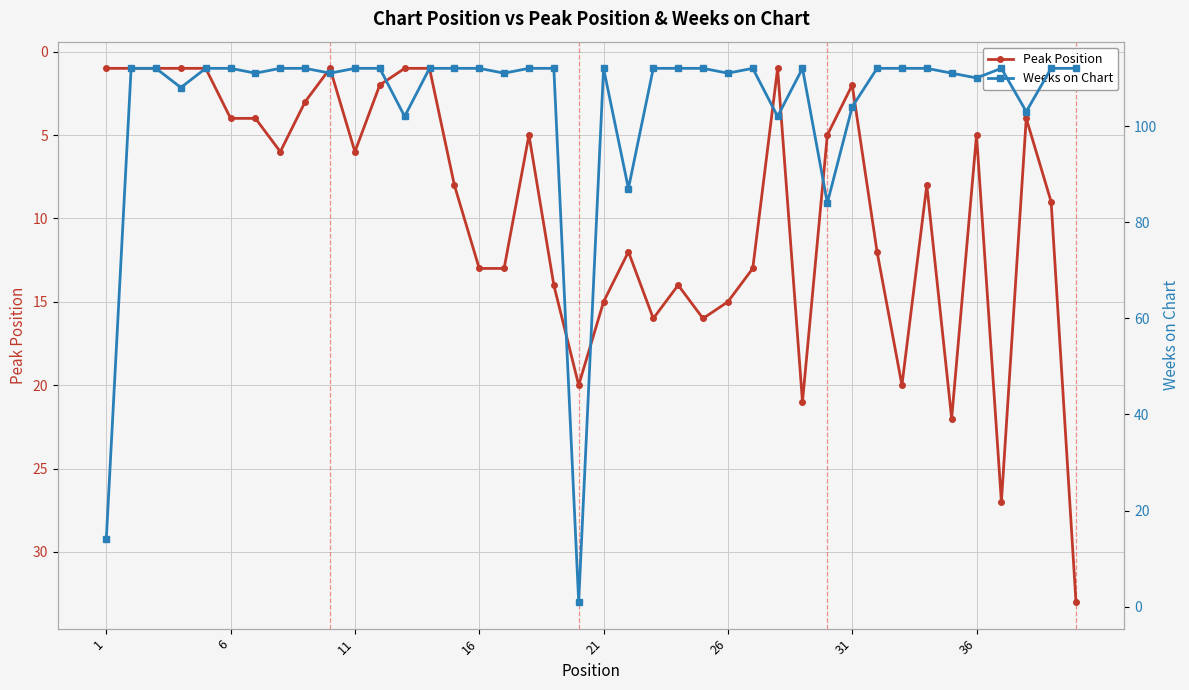

Rank the series by their maximum value, from lowest to highest.

Peak Position, Weeks on Chart